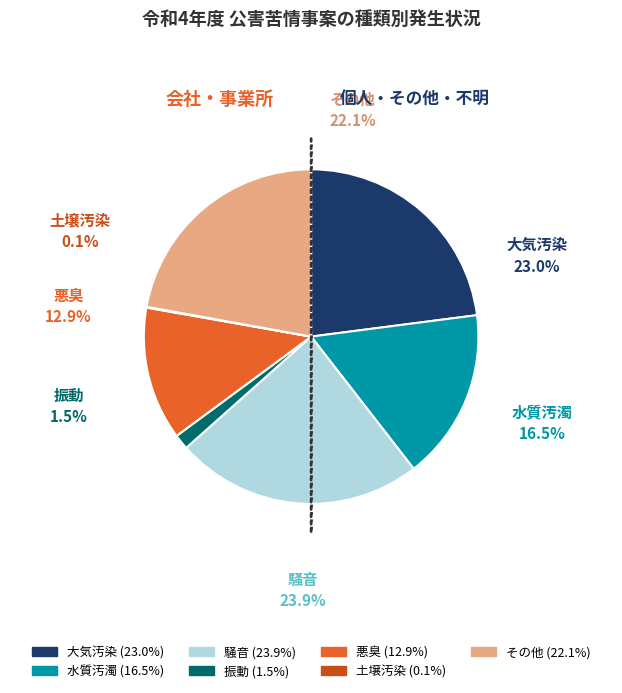

What is the total percentage of 土壌汚染 and 悪臭?

13.0%